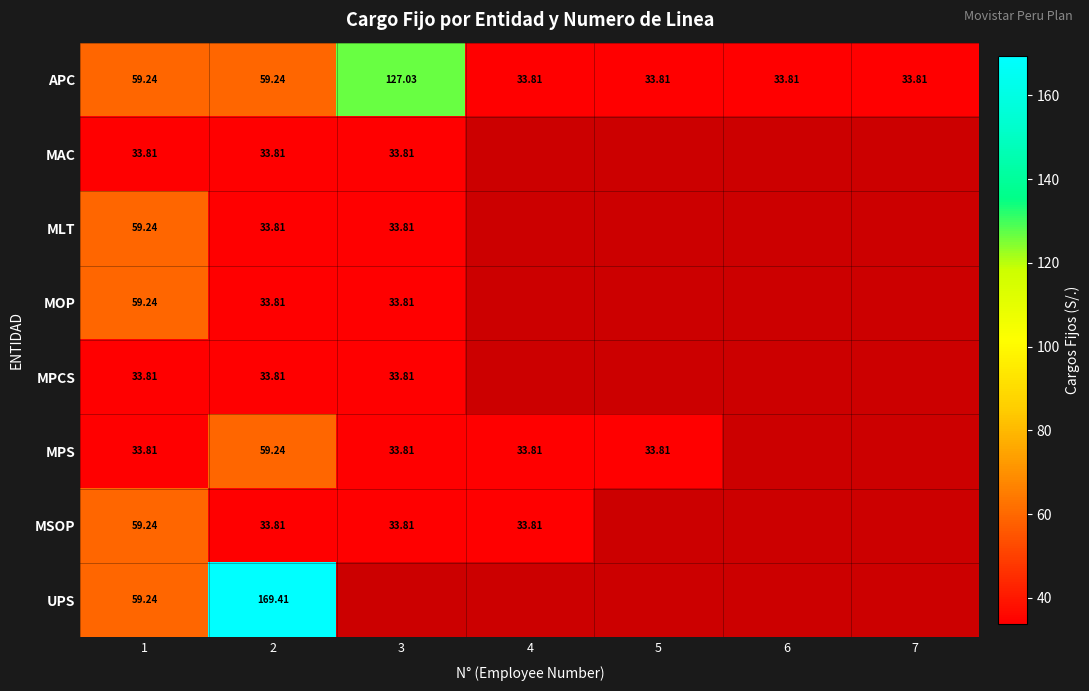

At which category is the sum across all series the highest?

2